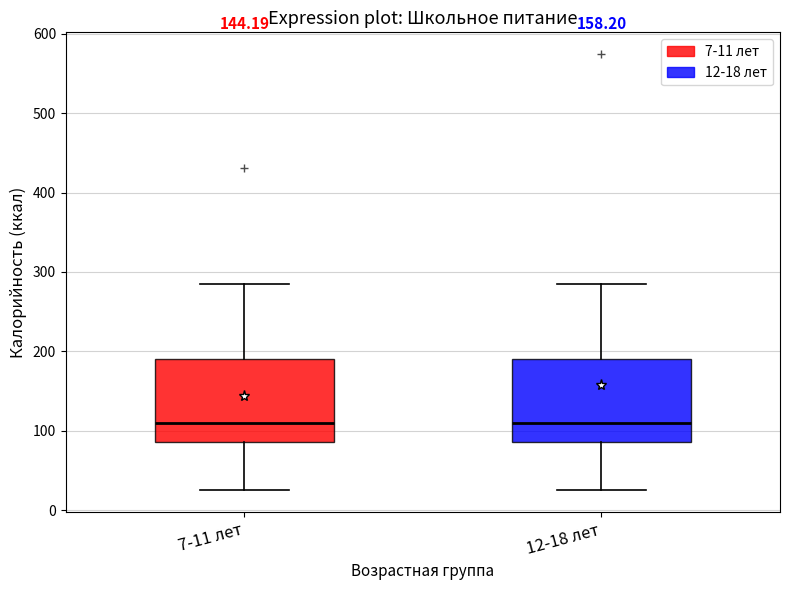

Reading left to right, read every box against the y-axis: the position of its median line, the range the box covers, and the ends of its whiskers. The values are not printed on the chart, so give them approximately, as read against the axis.

7-11 лет: median 110, box 90 to 190, whiskers 30 to 280
12-18 лет: median 110, box 90 to 190, whiskers 30 to 280